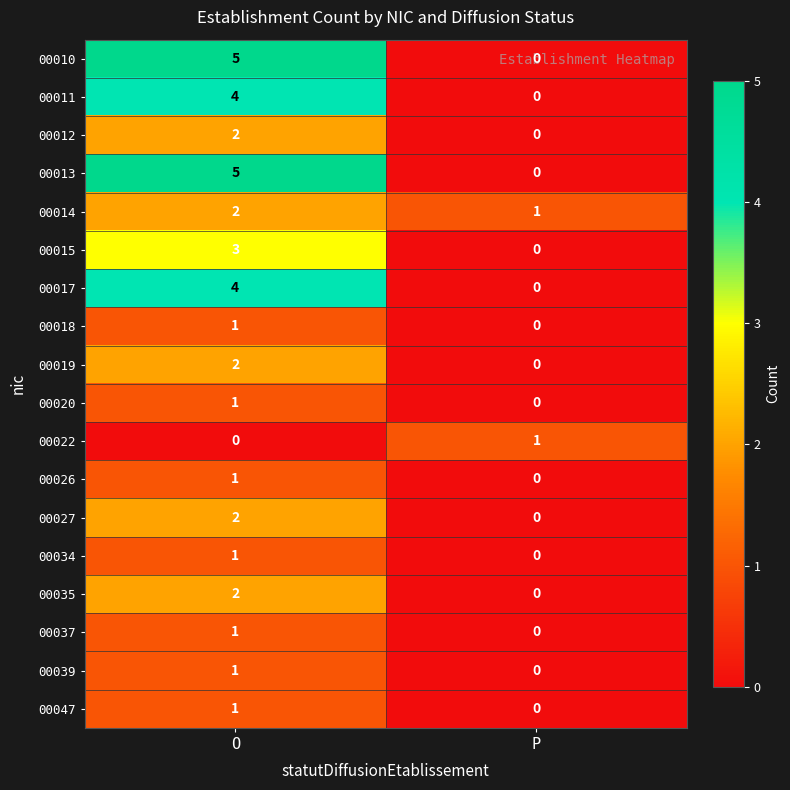

At which category is the sum across all series the highest?

O